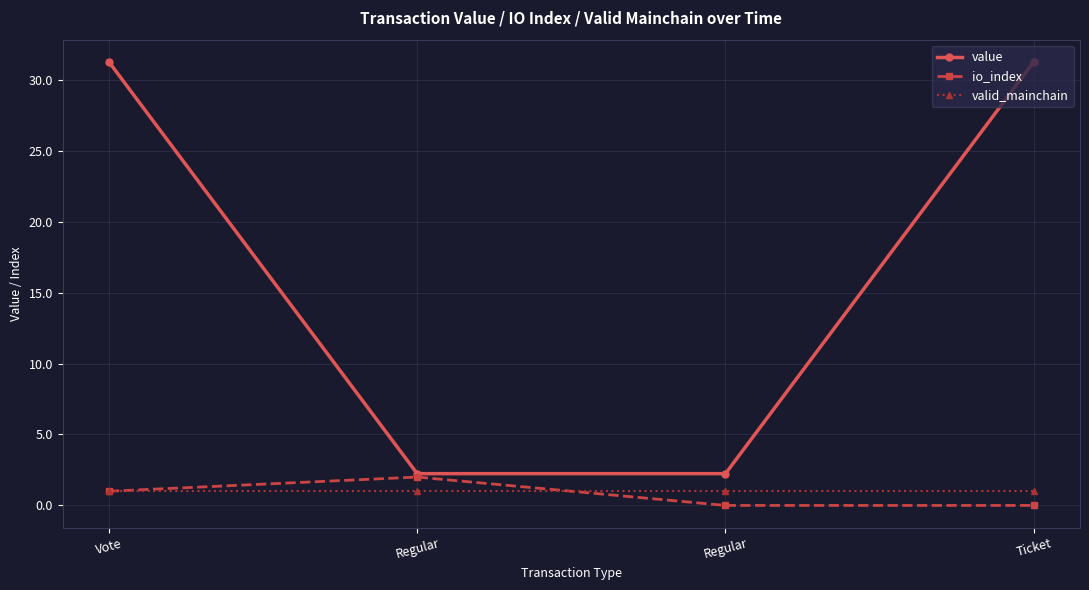

Reading left to right, list all the values displayed in this chart.

value: Vote=31.3	Regular=2.2	Regular=2.2	Ticket=31.3
io_index: Vote=1.0	Regular=2.0	Regular=0.0	Ticket=0.0
valid_mainchain: Vote=1.0	Regular=1.0	Regular=1.0	Ticket=1.0